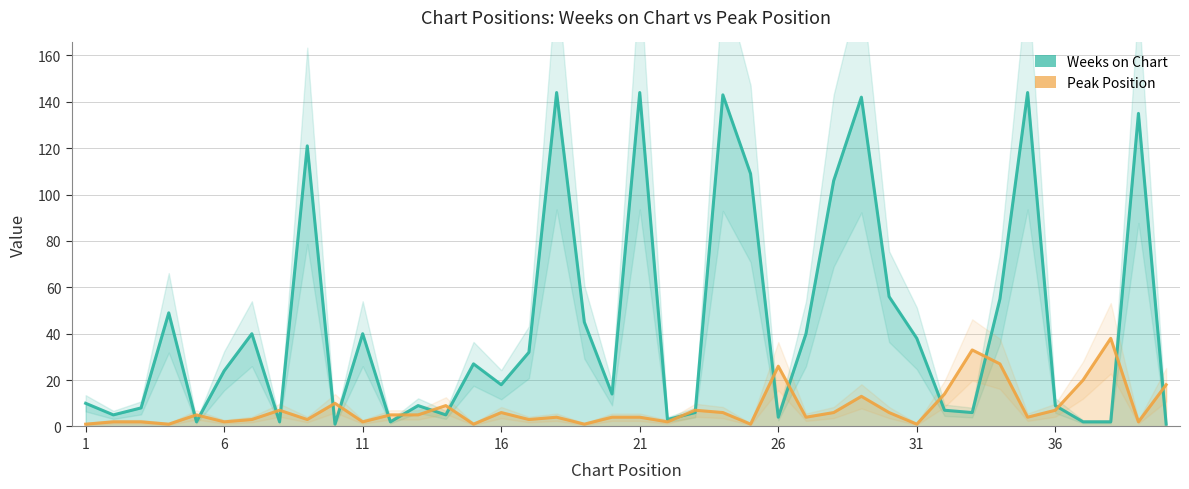

What is the difference between the maximum and minimum values in the Peak Position series?

37